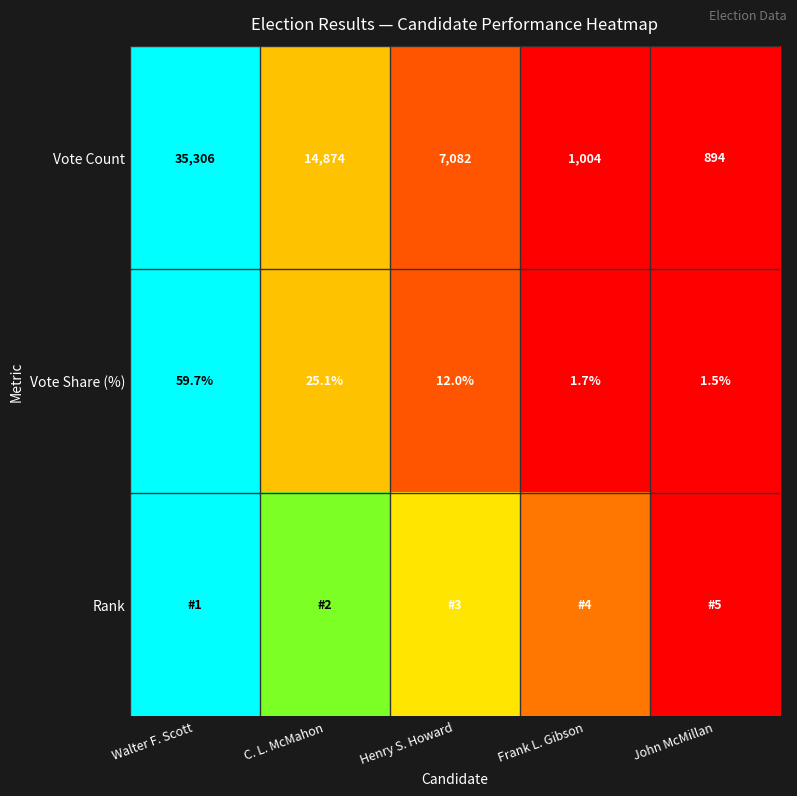

List the labels in order of Vote Share (%) value, smallest first.

John McMillan, Frank L. Gibson, Henry S. Howard, C. L. McMahon, Walter F. Scott